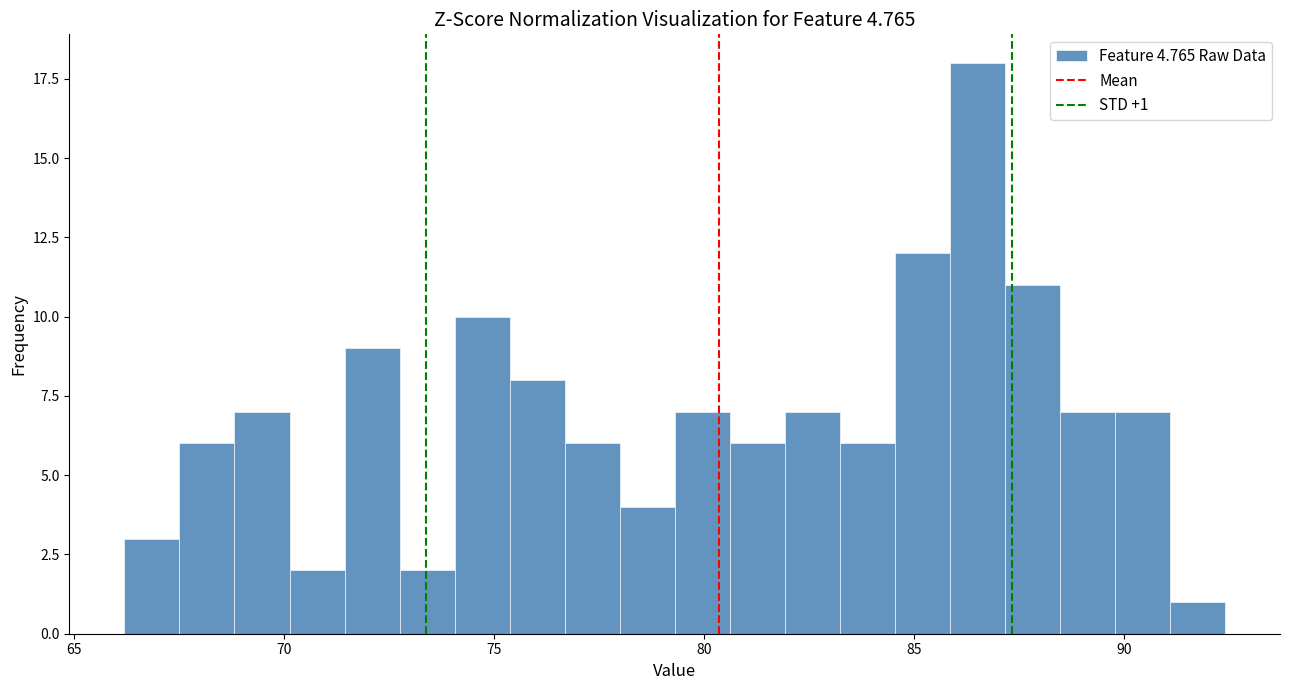

Around what value on the x-axis is the tallest bar? Give the approximate position of its centre, as read against the axis.

86.5